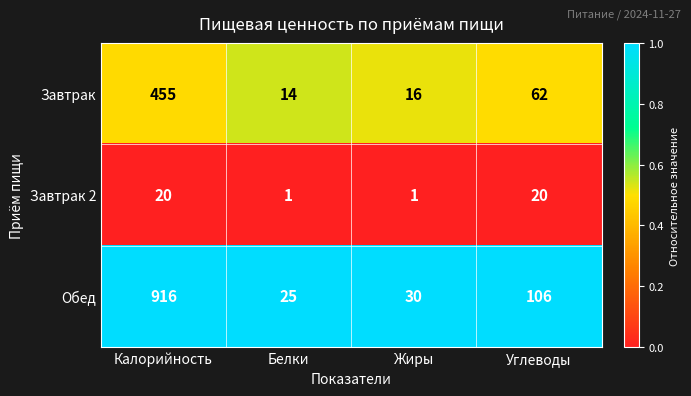

Which category has the highest value across all series?

Калорийность